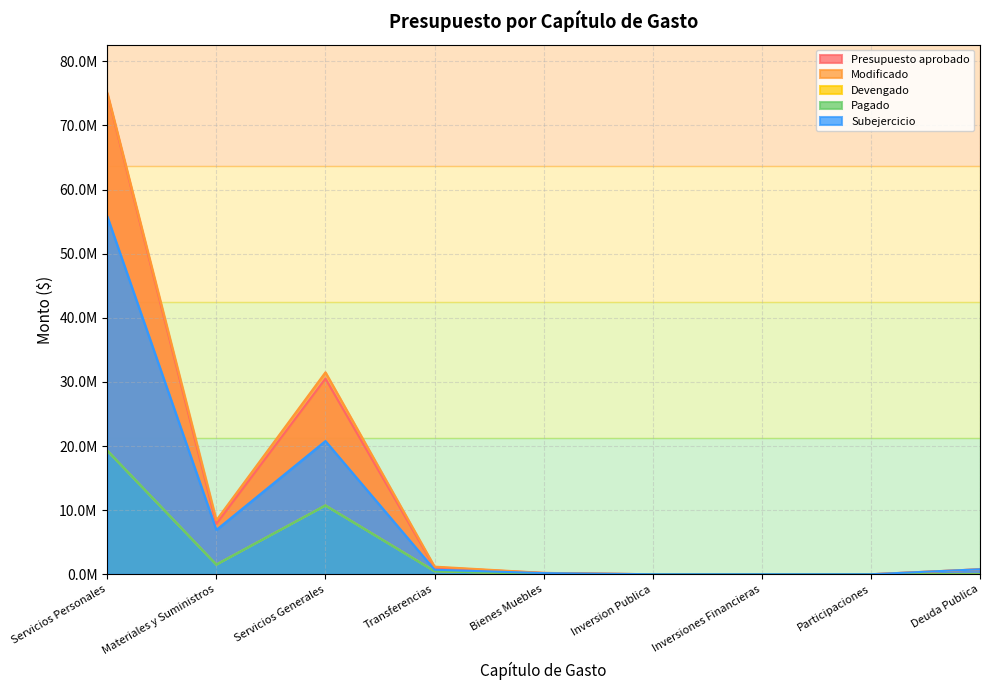

True or false: Pagado and Modificado cross at least once.

False